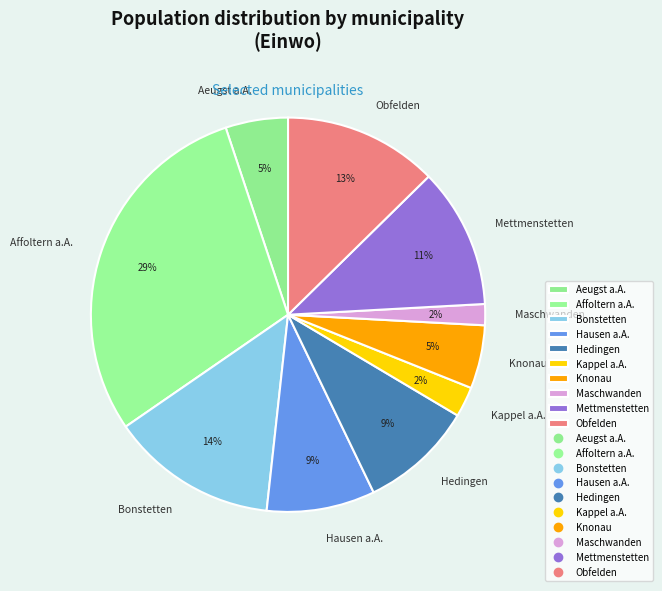

True or false: Mettmenstetten accounts for 30% of the total.

False